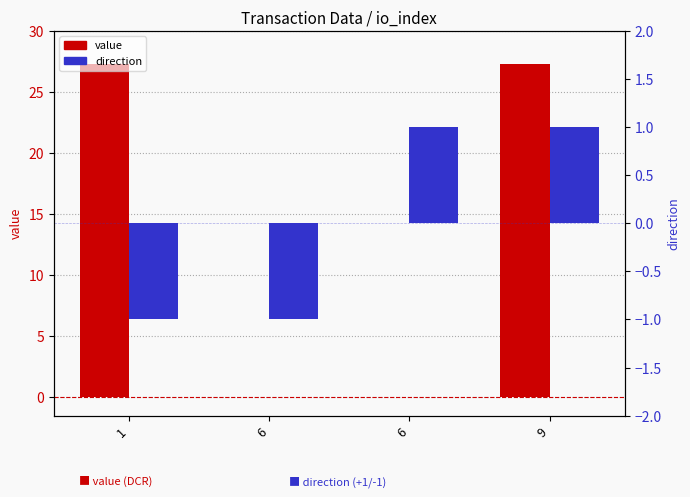

What is the total value across all series at 6?

-1.0